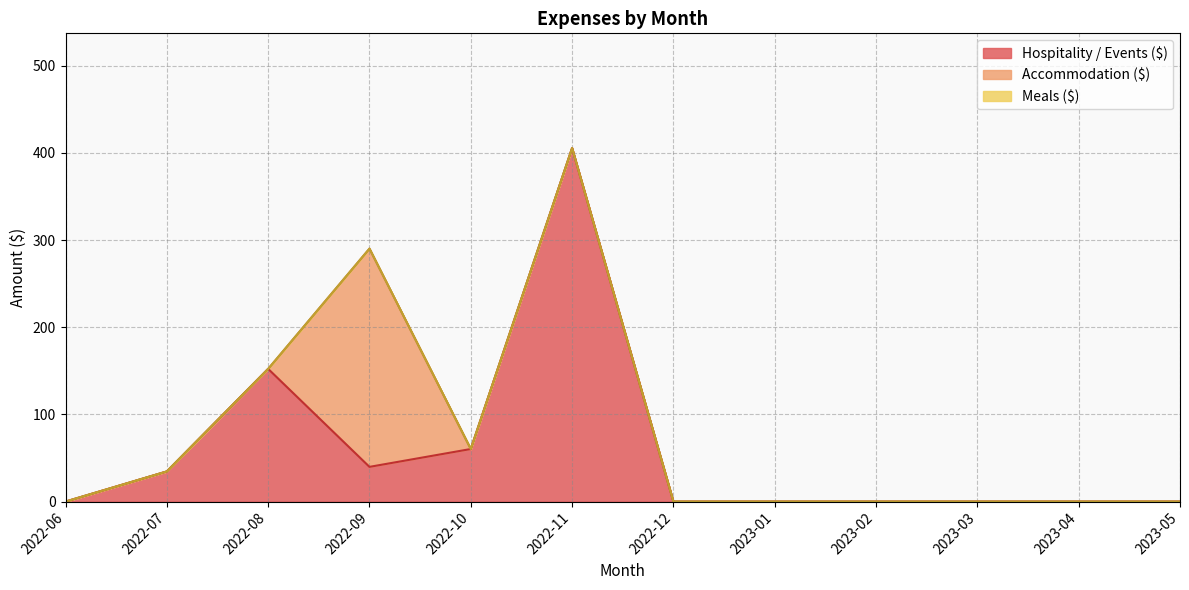

How many values in the Hospitality / Events ($) series exceed 0?

5